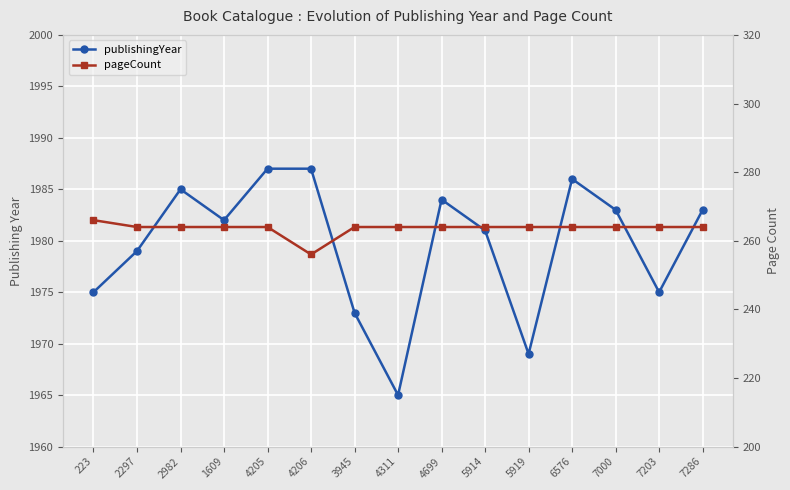

Is it true that publishingYear equals 619 at 5914?

False